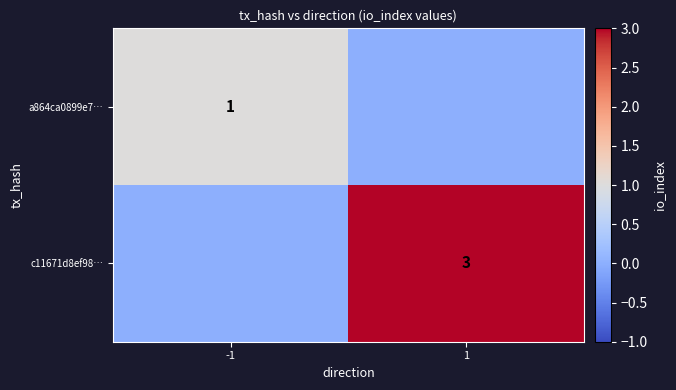

True or false: a864ca0899e7… has a value of 1 at -1.

True